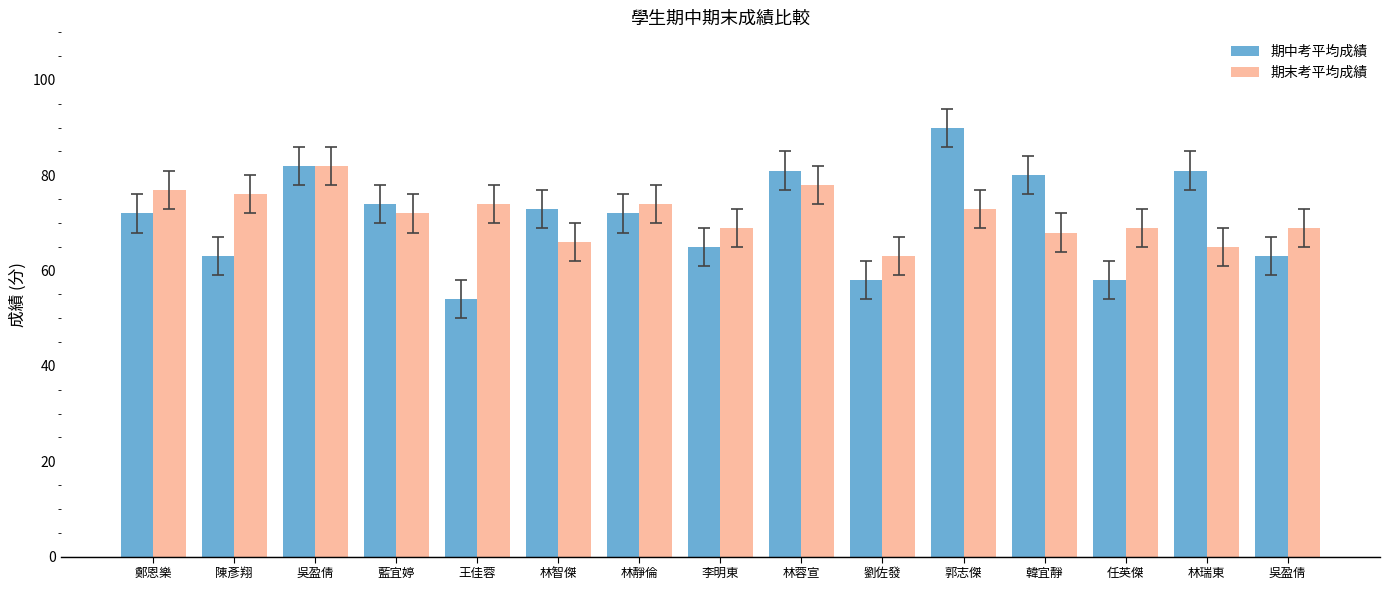

List the series in order of their overall mean, highest first.

期末考平均成績, 期中考平均成績